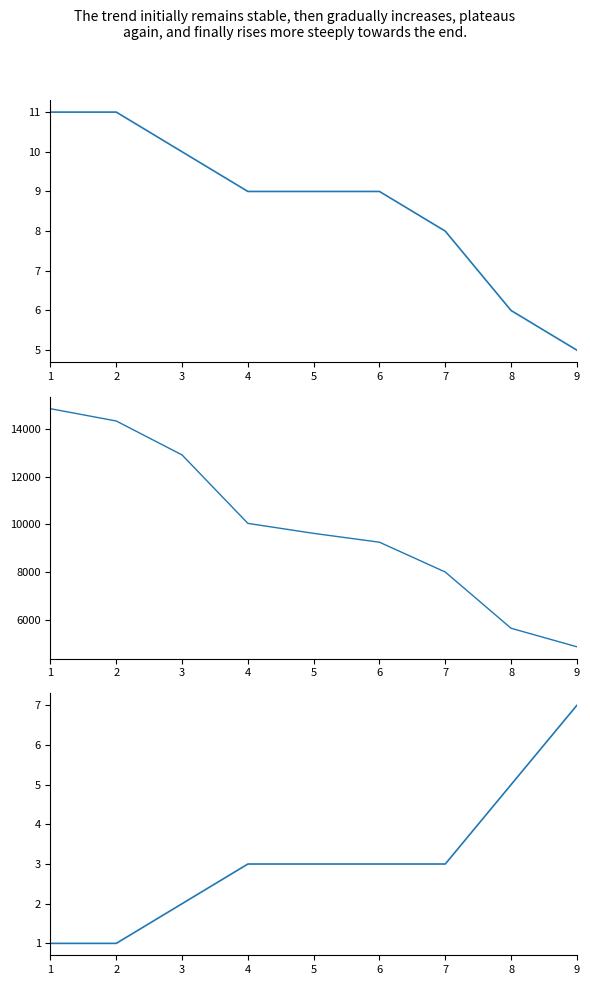

What is the value of the Total Score (points) point at the 4th from the left?

10042